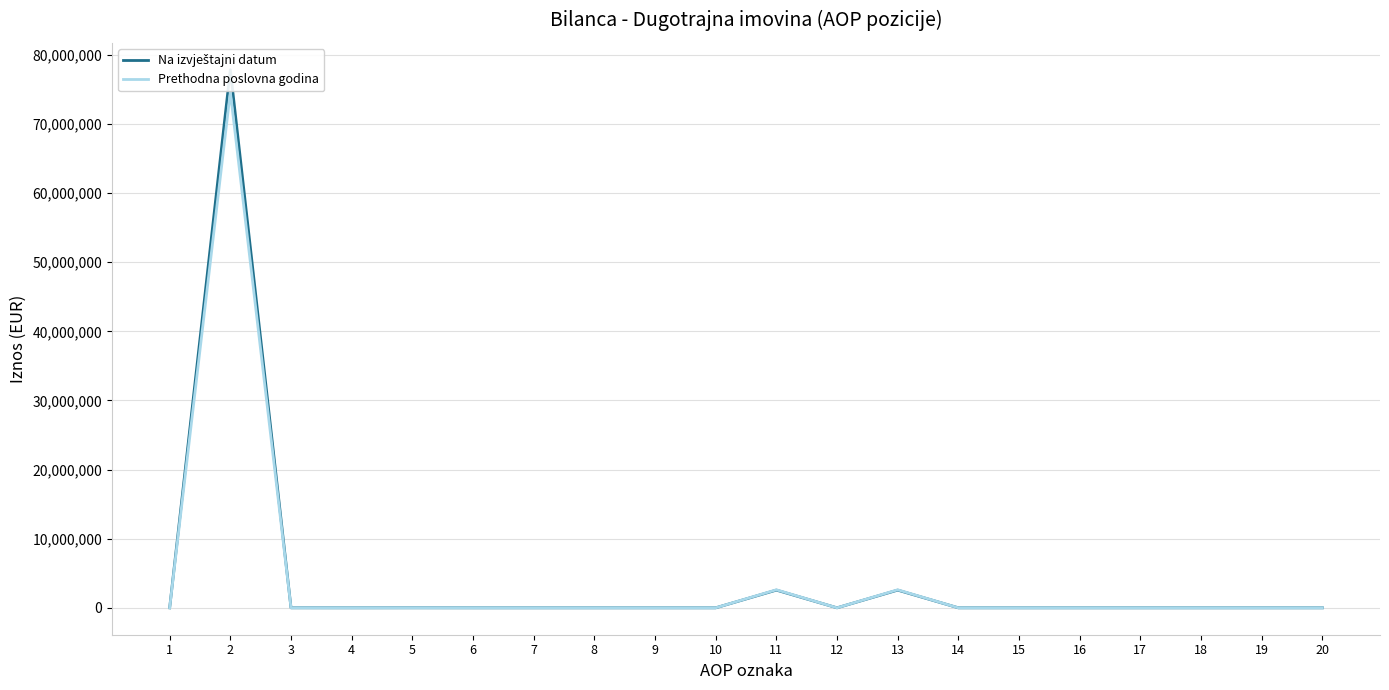

True or false: Na izvještajni datum and Prethodna poslovna godina intersect in this chart.

False